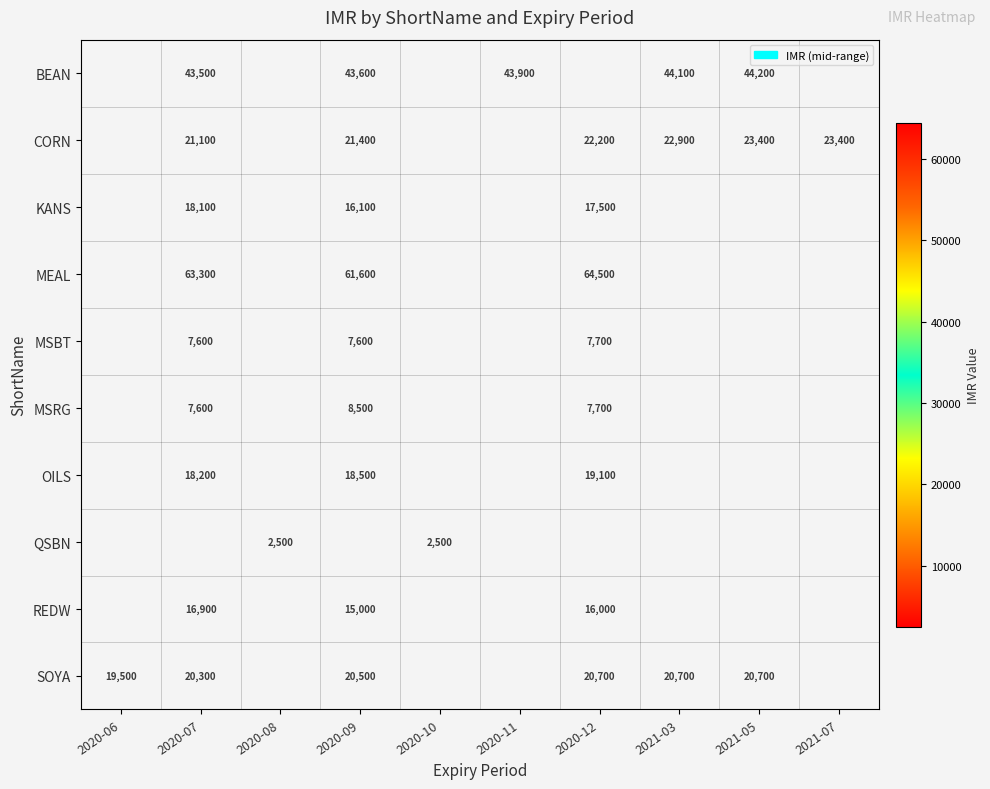

Is it true that REDW equals 15000 at 2020-09?

True